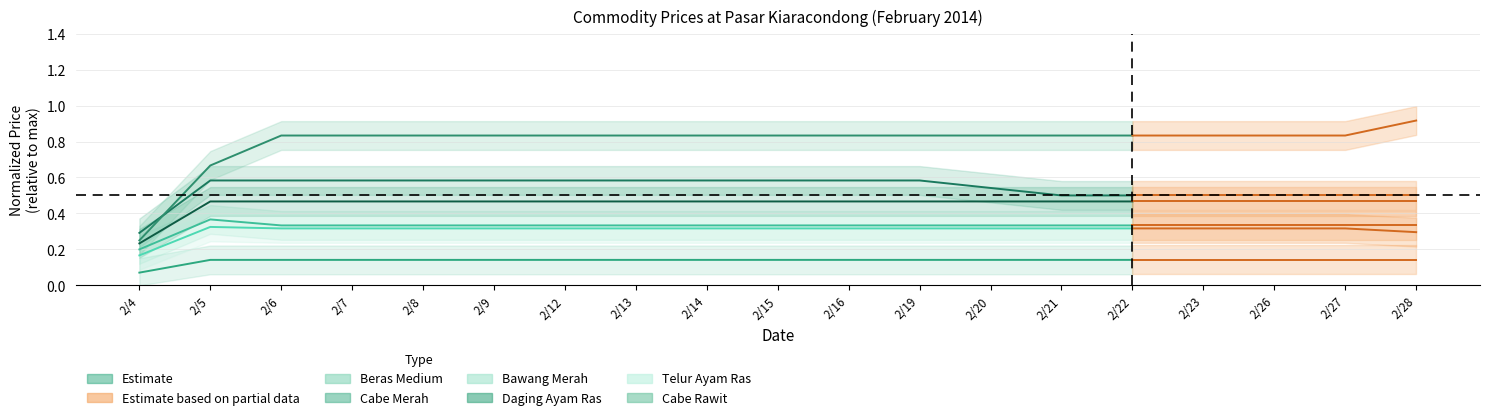

What is the difference between the maximum and minimum values in the Telur Ayam Ras series?

0.2